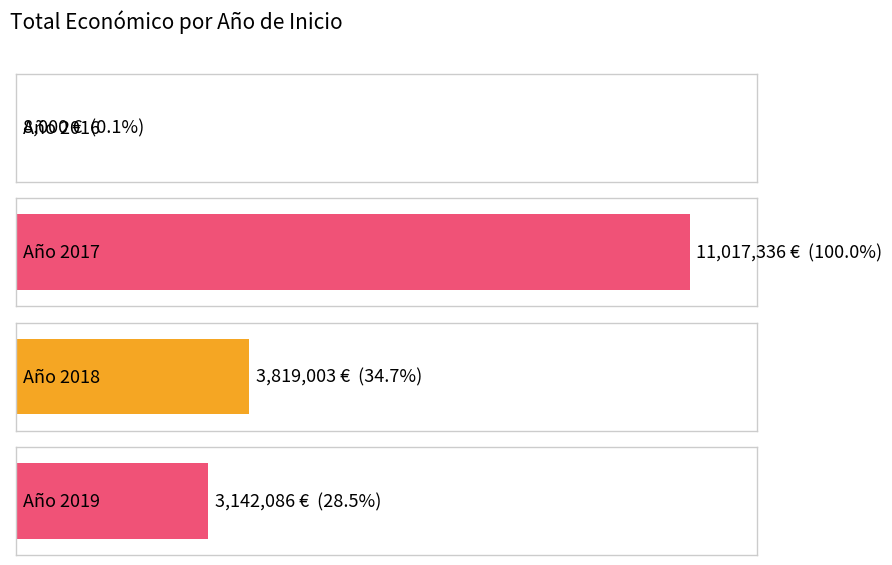

Which has a higher value, 2017 or 2017?

2017